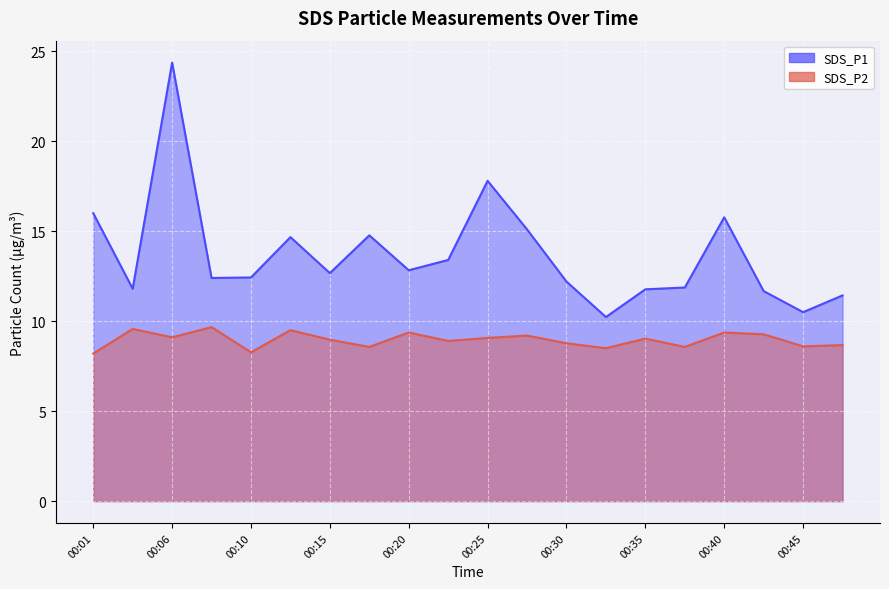

Is the value of SDS_P2 at 00:10 greater than the value of SDS_P1 at 00:23?

No